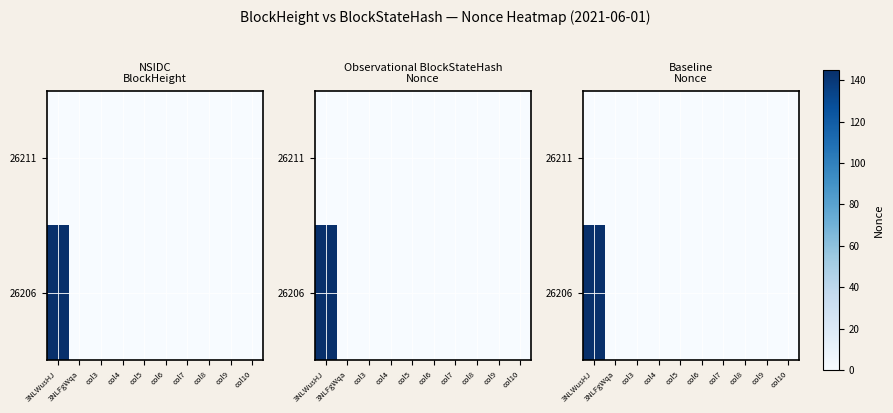

Rank the series by their maximum value, from highest to lowest.

26206, 26211